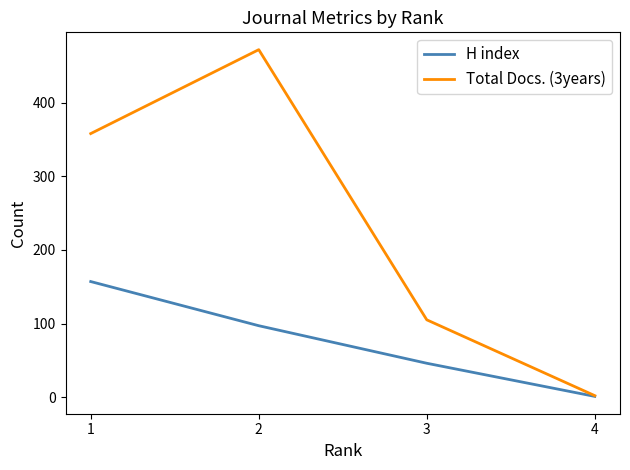

The value of Total Docs. (3years) at 1 is 146. True or false?

False